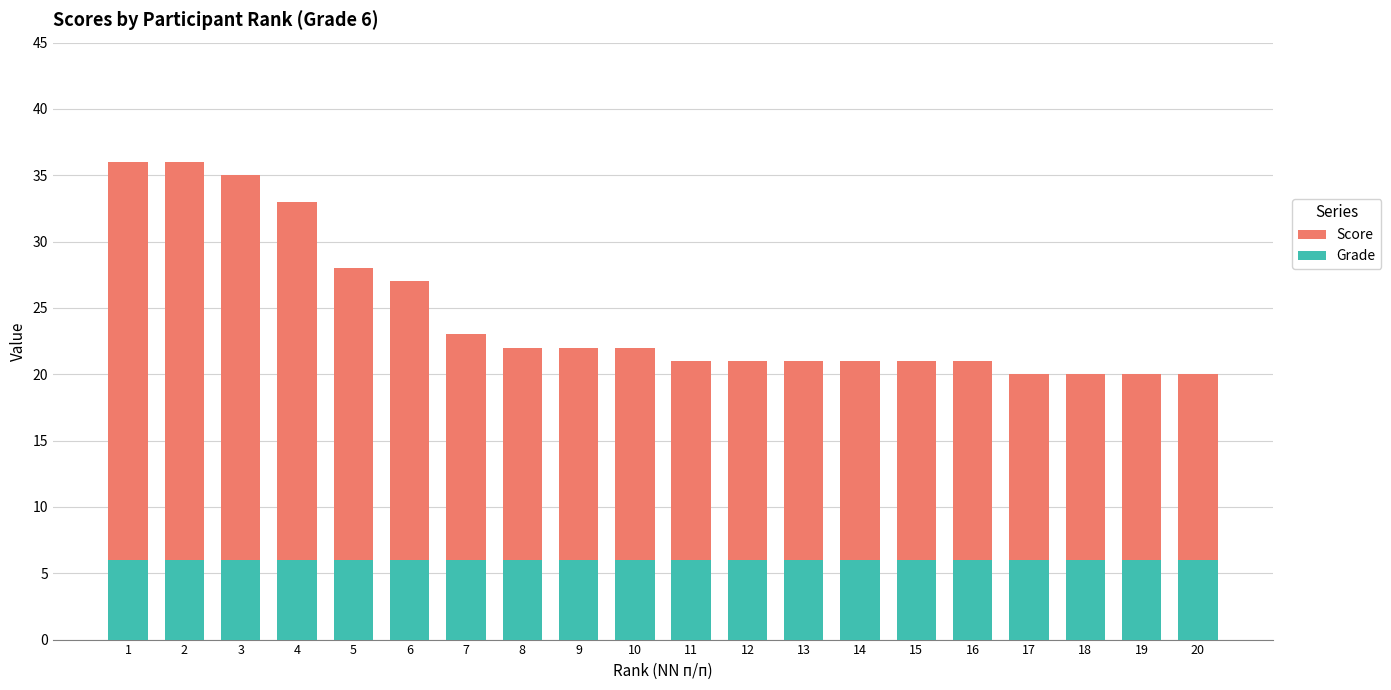

The Score series shows 20 at 20. True or false?

True